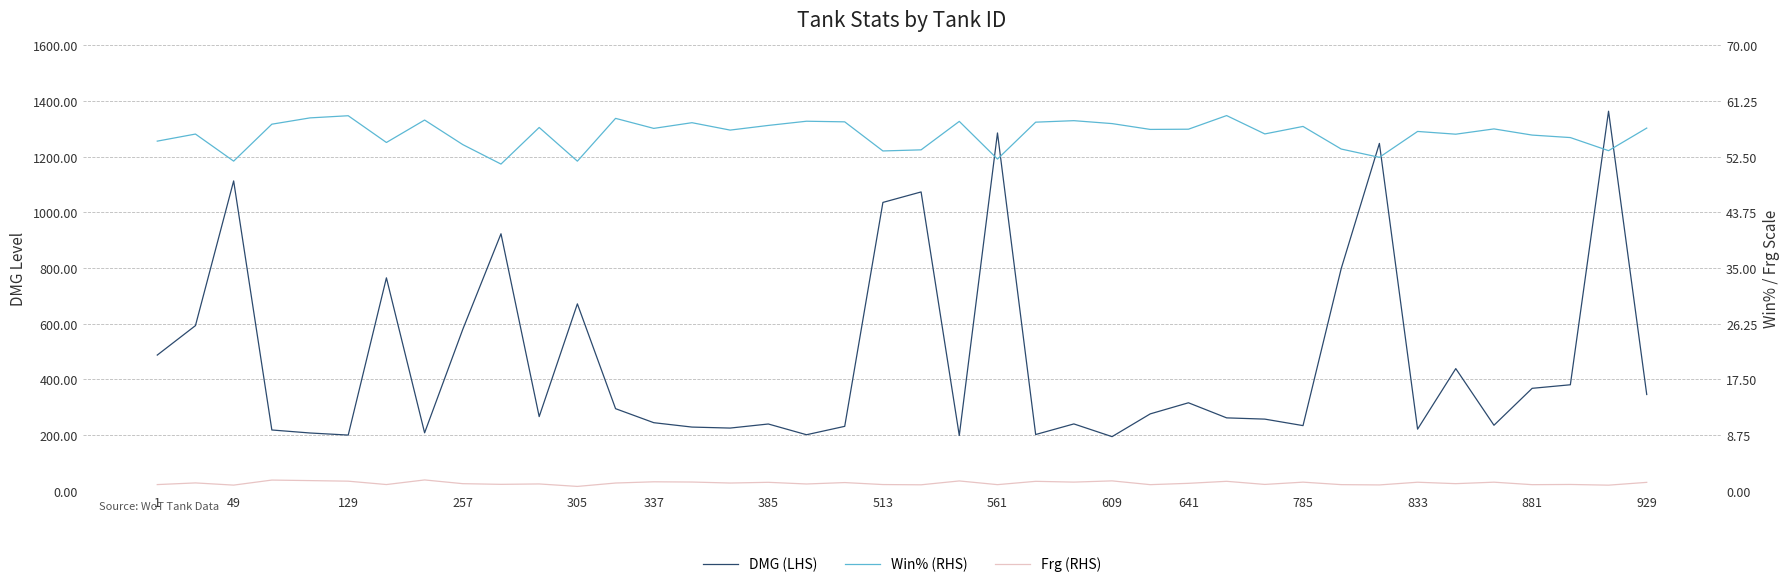

What is the difference between the second highest and second lowest values in the Frg (RHS) series?

0.8